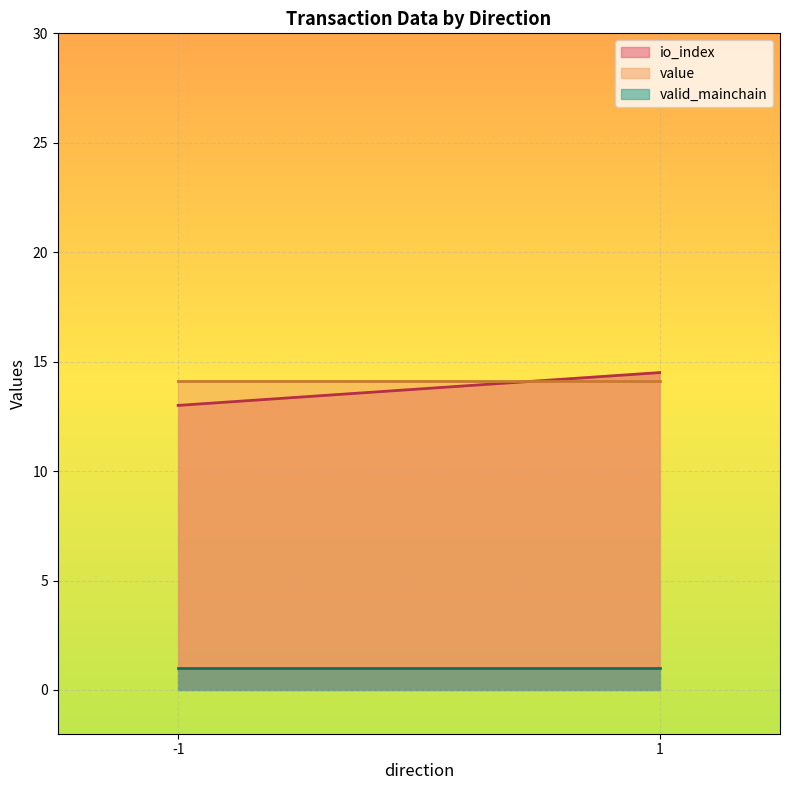

What is the difference between the value values at -1 and 1?

0.0